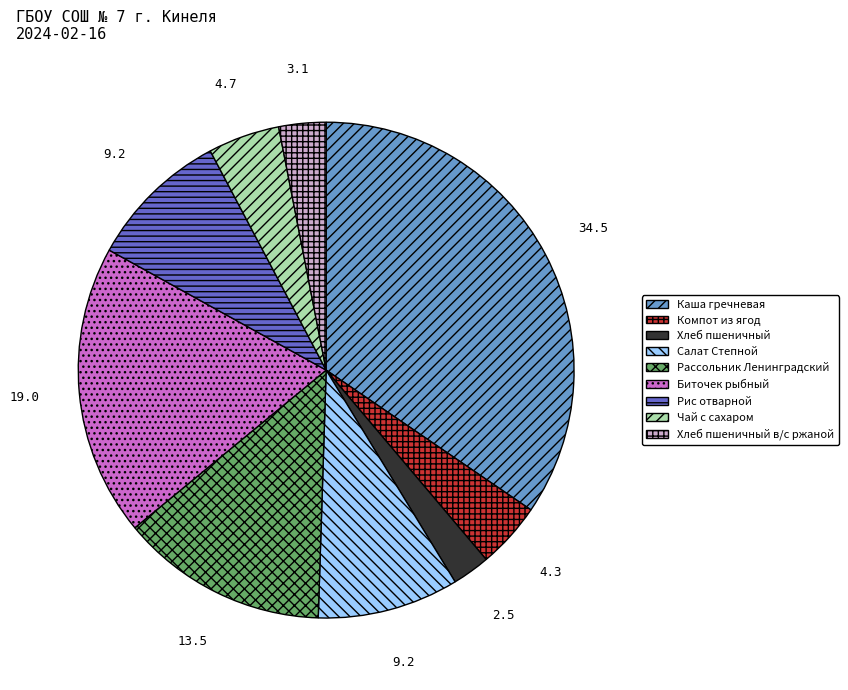

How many slices are in this pie chart?

9